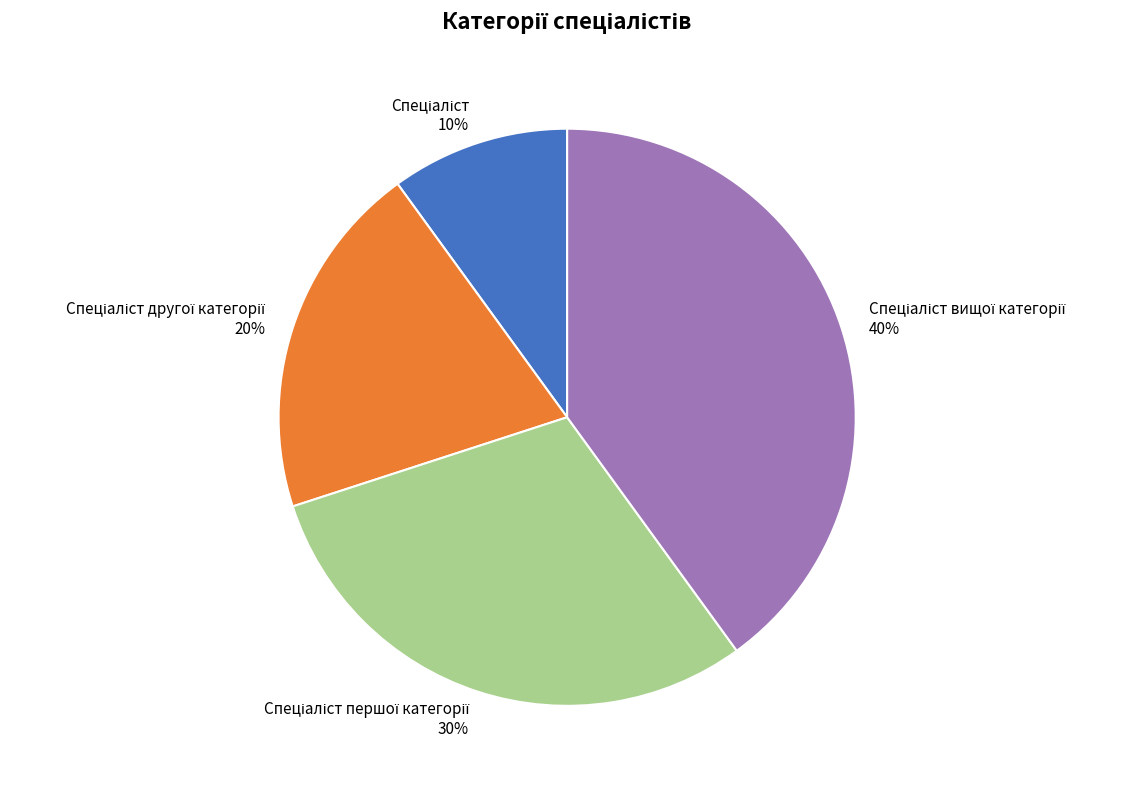

Is there any slice that represents more than half of the pie?

No